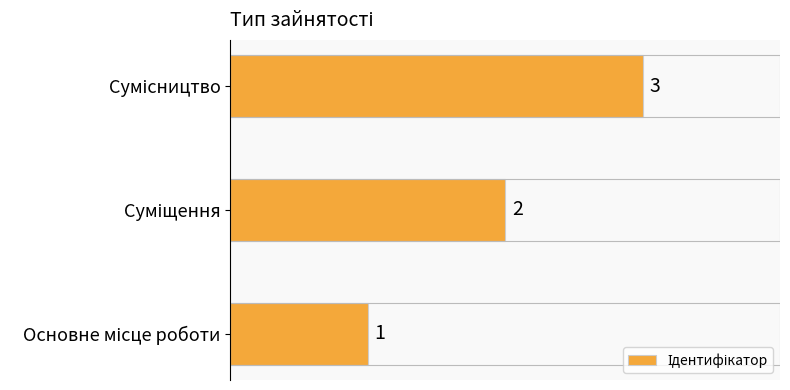

Are the bars horizontal?

Yes